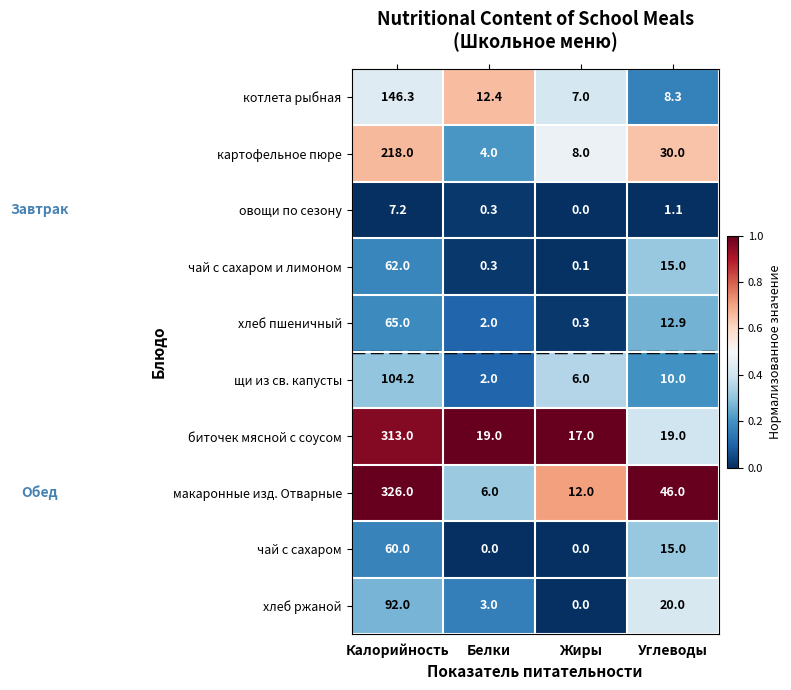

At which label does овощи по сезону reach its minimum?

Жиры